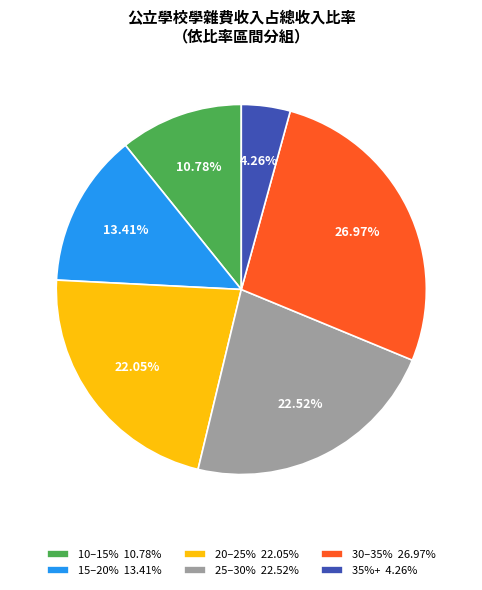

Do 25–30% 22.52% and 15–20% 13.41% together represent more than half of the pie?

No